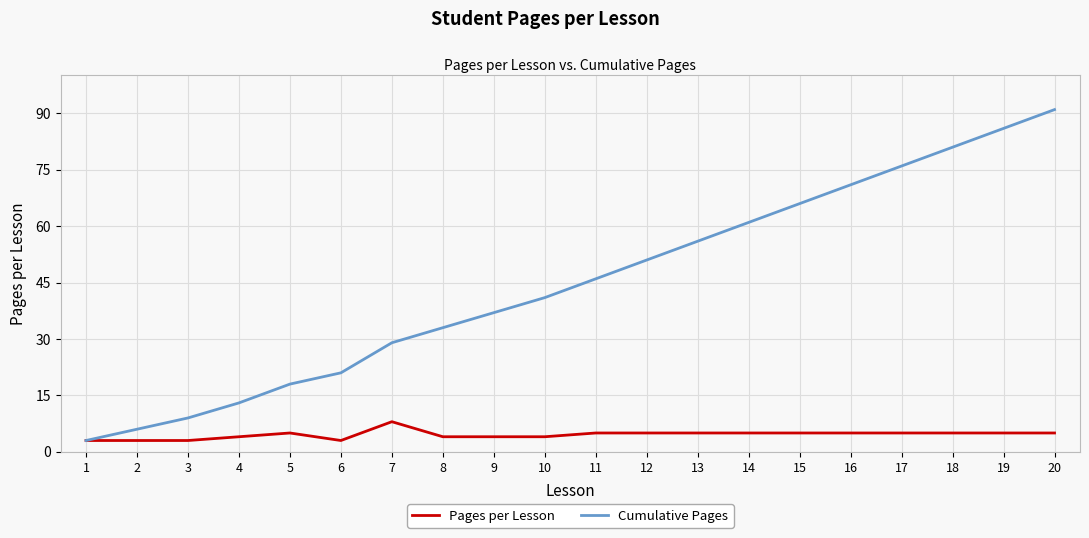

Is it true that Pages per Lesson equals 5 at 5?

True